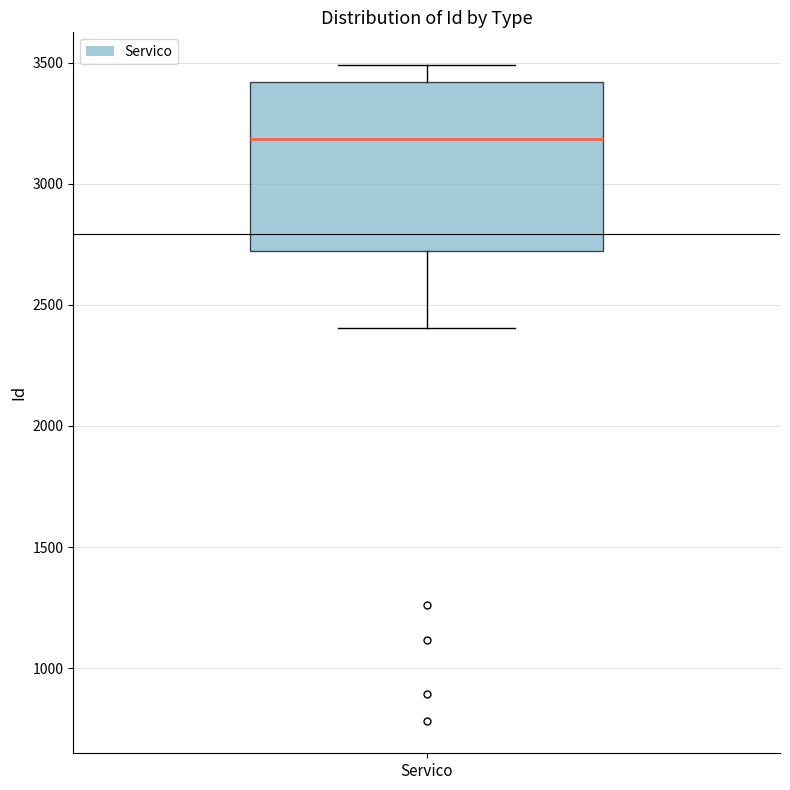

Read this box plot against the y-axis: the position of the median line, the range covered by the box, and the ends of both whiskers. The values are not printed on the chart, so give them approximately, as read against the axis.

median 3200, box 2700 to 3400, whiskers 2400 to 3500